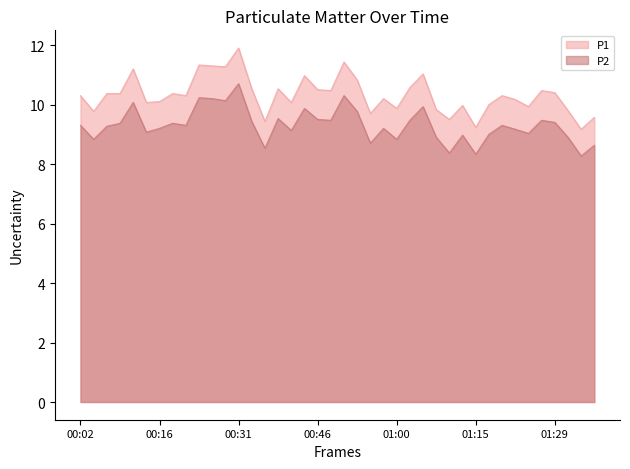

At how many categories does at least one series exceed 11?

7